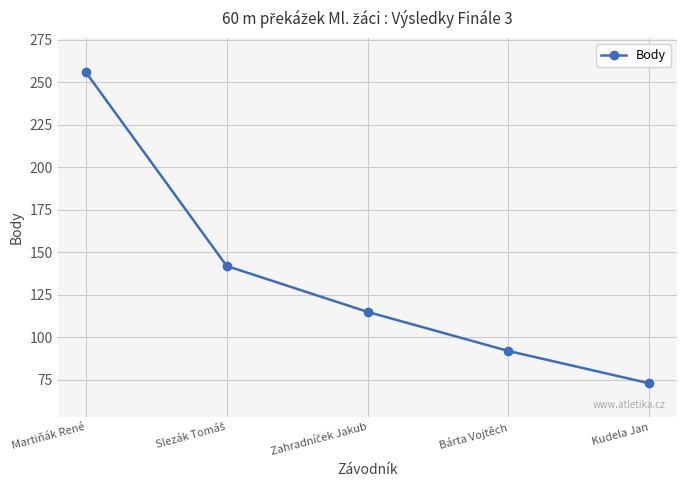

What is the difference between the maximum and minimum values?

183